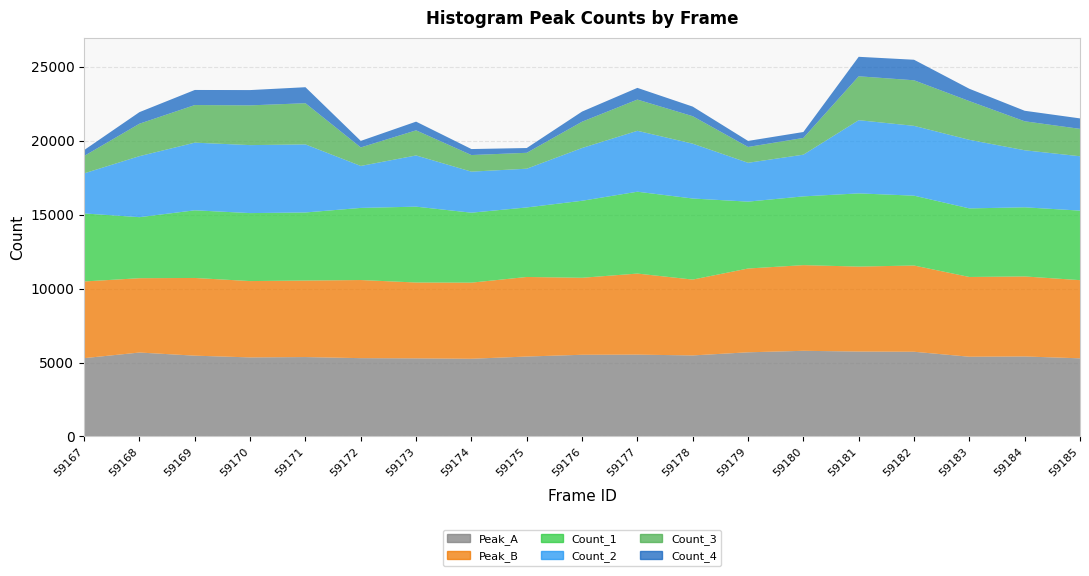

Reading right to left, extract all data points from this chart.

Peak_A: 59185=5284	59184=5409	59183=5391	59182=5727	59181=5742	59180=5791	59179=5690	59178=5479	59177=5533	59176=5523	59175=5404	59174=5254	59173=5281	59172=5295	59171=5368	59170=5345	59169=5463	59168=5675	59167=5295
Peak_B: 59185=5284	59184=5409	59183=5391	59182=5830	59181=5742	59180=5791	59179=5664	59178=5127	59177=5479	59176=5205	59175=5378	59174=5145	59173=5127	59172=5280	59171=5173	59170=5160	59169=5252	59168=5024	59167=5184
Count_1: 59185=4700	59184=4673	59183=4635	59182=4721	59181=4948	59180=4648	59179=4521	59178=5479	59177=5533	59176=5205	59175=4700	59174=4728	59173=5127	59172=4875	59171=4601	59170=4595	59169=4573	59168=4125	59167=4598
Count_2: 59185=3675	59184=3856	59183=4635	59182=4719	59181=4948	59180=2819	59179=2626	59178=3707	59177=4117	59176=3567	59175=2619	59174=2775	59173=3461	59172=2837	59171=4601	59170=4595	59169=4573	59168=4125	59167=2709
Count_3: 59185=1851	59184=1959	59183=2619	59182=3081	59181=2968	59180=1131	59179=1070	59178=1858	59177=2112	59176=1778	59175=1075	59174=1122	59173=1698	59172=1252	59171=2784	59170=2687	59169=2542	59168=2194	59167=1176
Count_4: 59185=707	59184=711	59183=832	59182=1387	59181=1316	59180=401	59179=407	59178=648	59177=790	59176=684	59175=322	59174=405	59173=588	59172=441	59171=1082	59170=1033	59169=1020	59168=782	59167=398